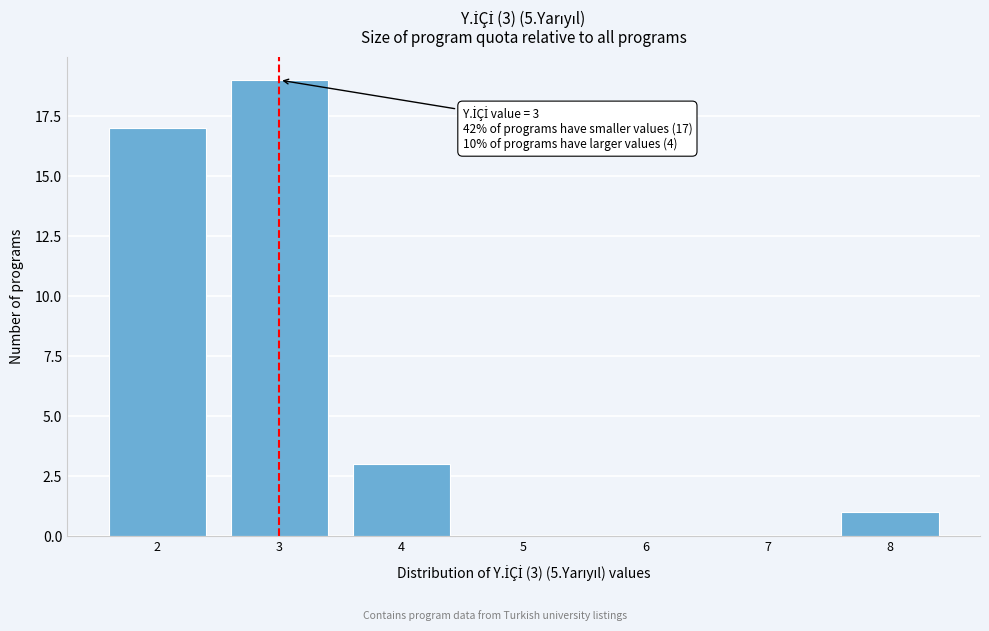

Over which range of the x-axis is the bar tallest?

2.5 to 3.5